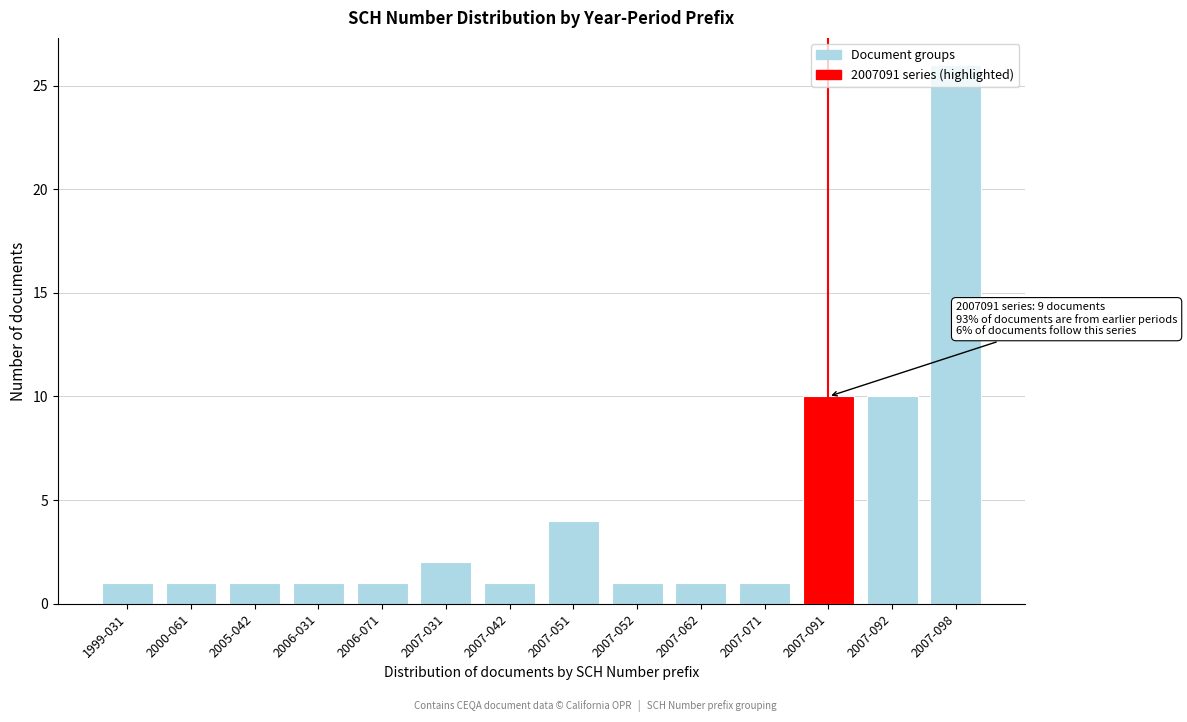

What is the change in value from 2007-092 to 2007-098?

+16